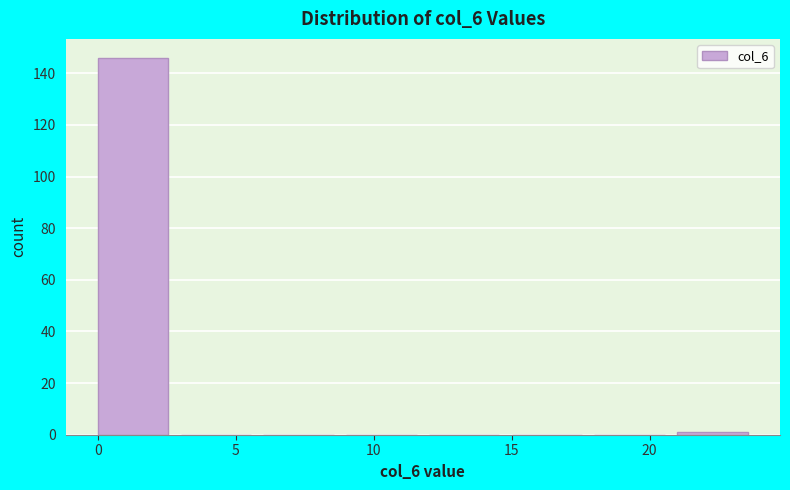

Reading left to right, list every bar in this chart as the range it spans on the x-axis followed by its height. The values are not printed on the chart, so give them approximately, as read against the axis.

0 to 3: 146
3 to 6: 0
6 to 9: 0
9 to 12: 0
12 to 15: 0
15 to 18: 0
18 to 21: 0
21 to 24: under 2